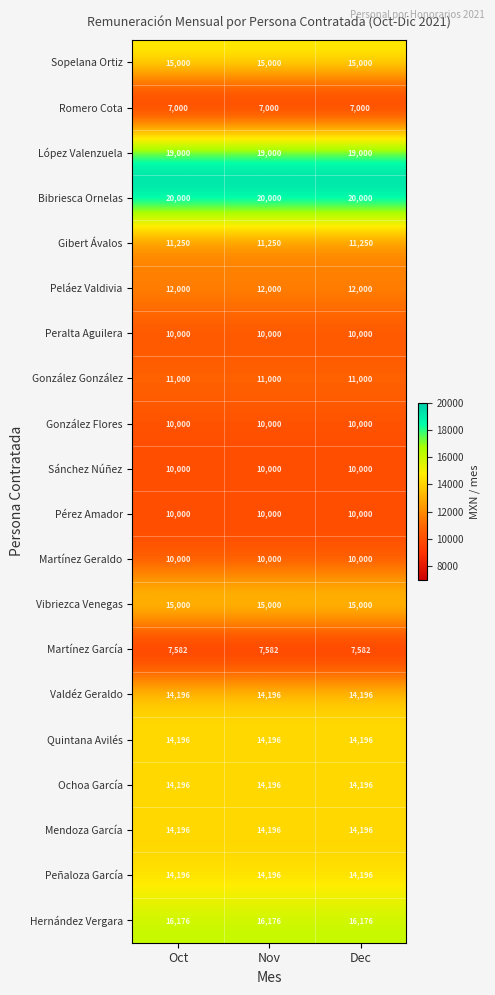

Is it true that Martínez García equals 13368 at Oct?

False